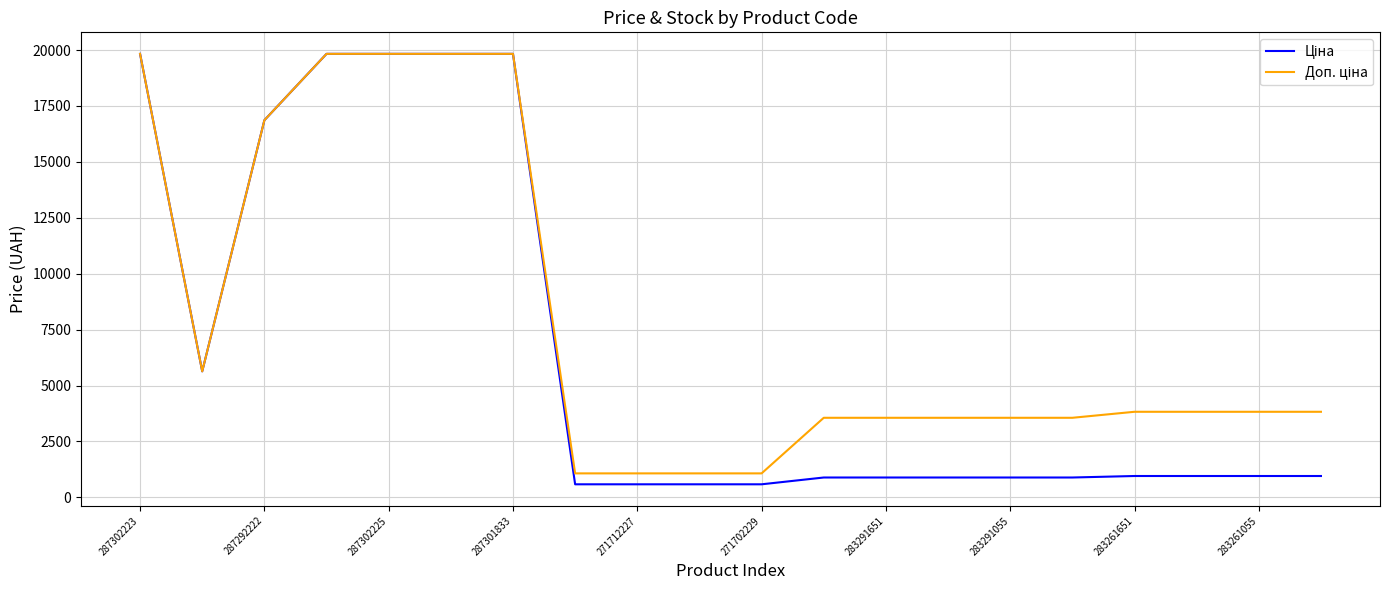

What is the minimum value shown in the chart?

586.0